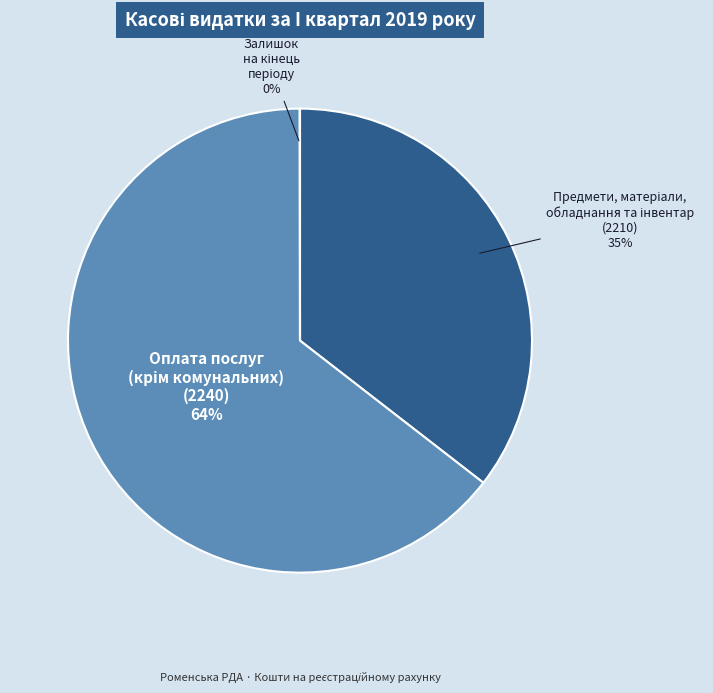

Is there a majority slice in this chart?

Yes